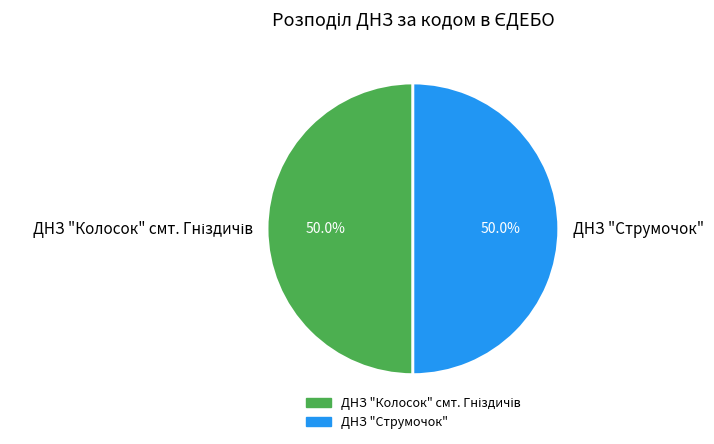

How much of the chart is everything except ДНЗ "Струмочок"?

50.0%